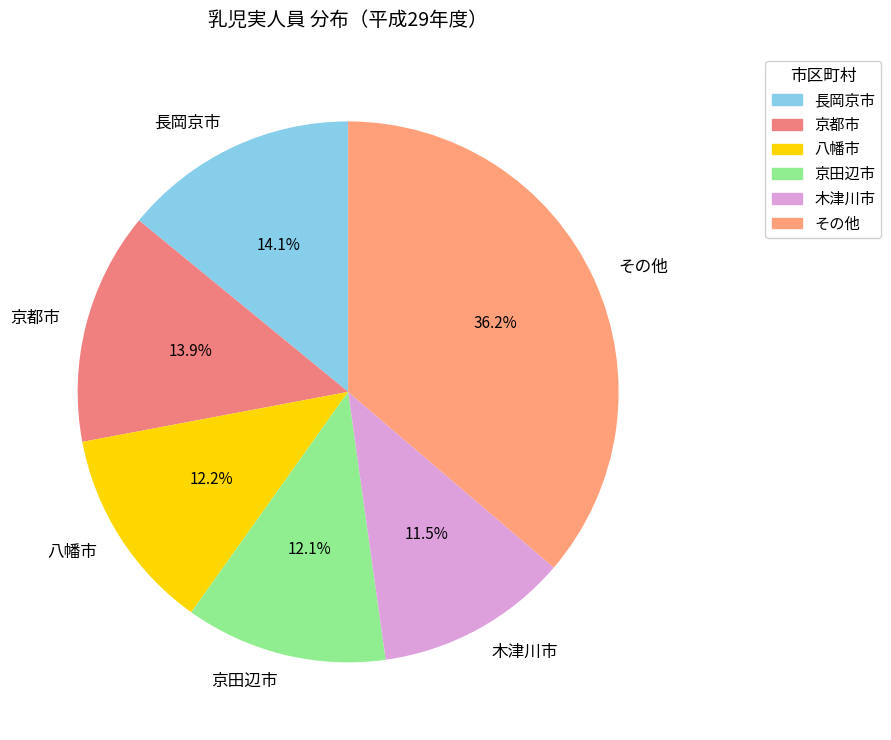

Which has a higher value, その他 or 京都市?

その他